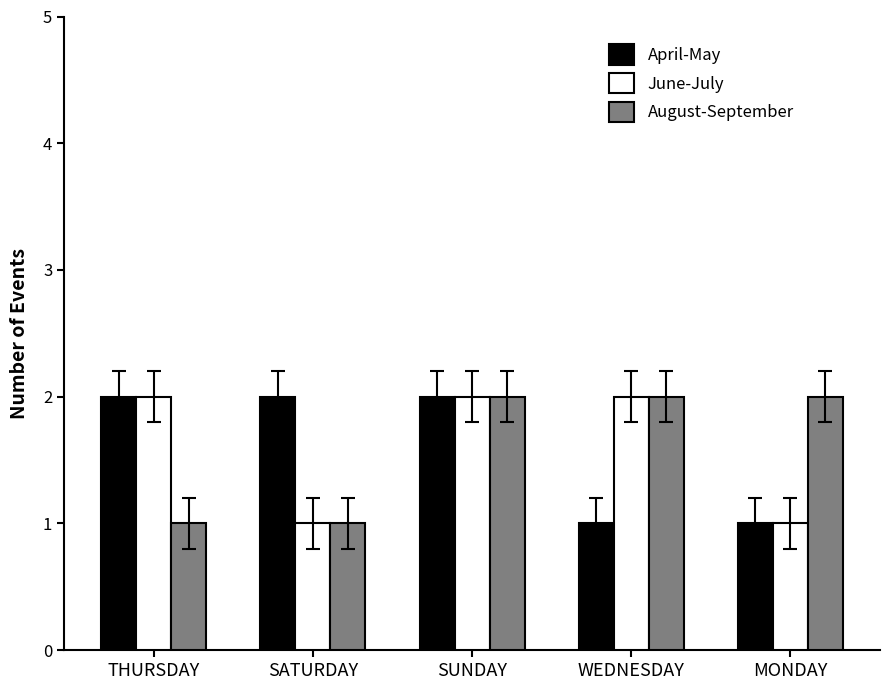

At which category is the sum across all series the highest?

SUNDAY